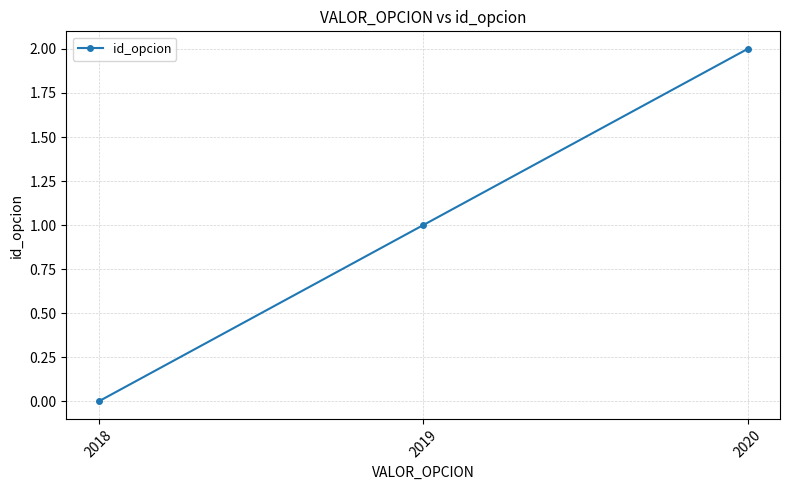

Rank the categories by value from highest to lowest.

2020, 2019, 2018